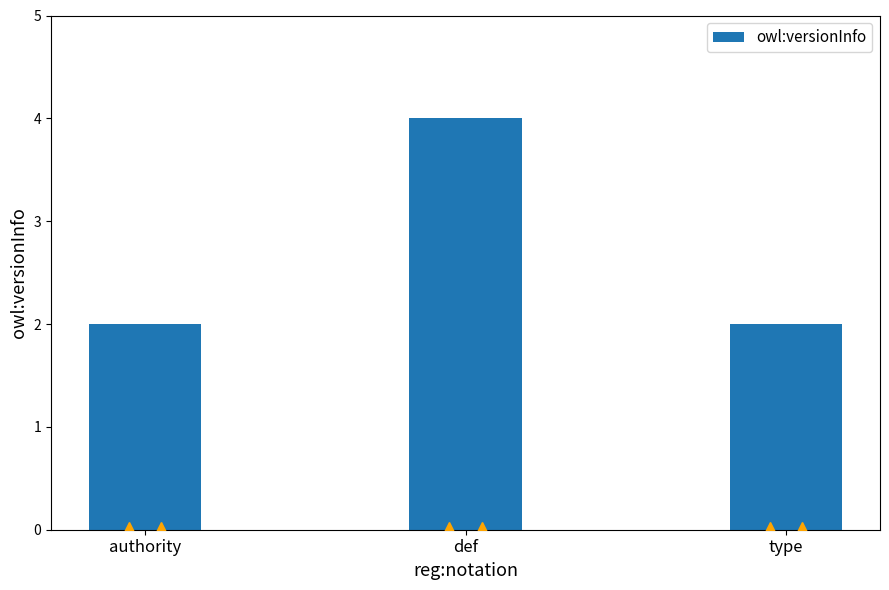

Reading left to right, list all the values displayed in this chart.

2	4	2